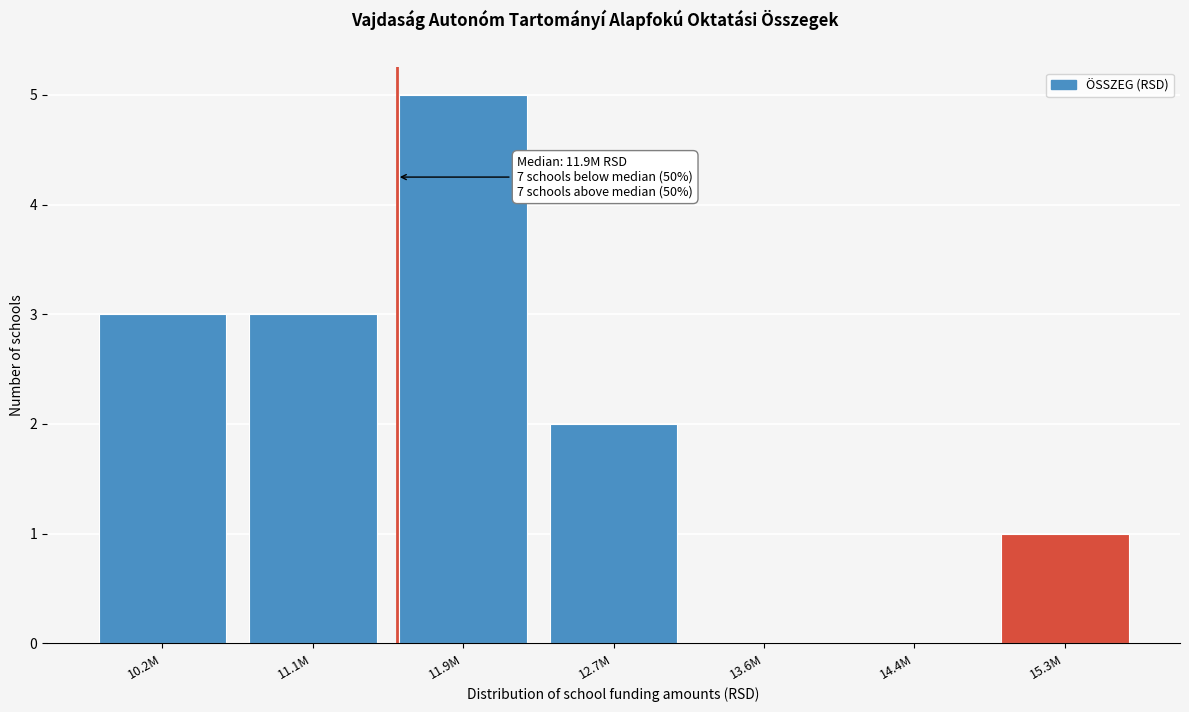

Reading left to right, transcribe all the data shown in this chart.

10.2M=3	11.1M=3	11.9M=5	12.7M=2	13.6M=0	14.4M=0	15.3M=1